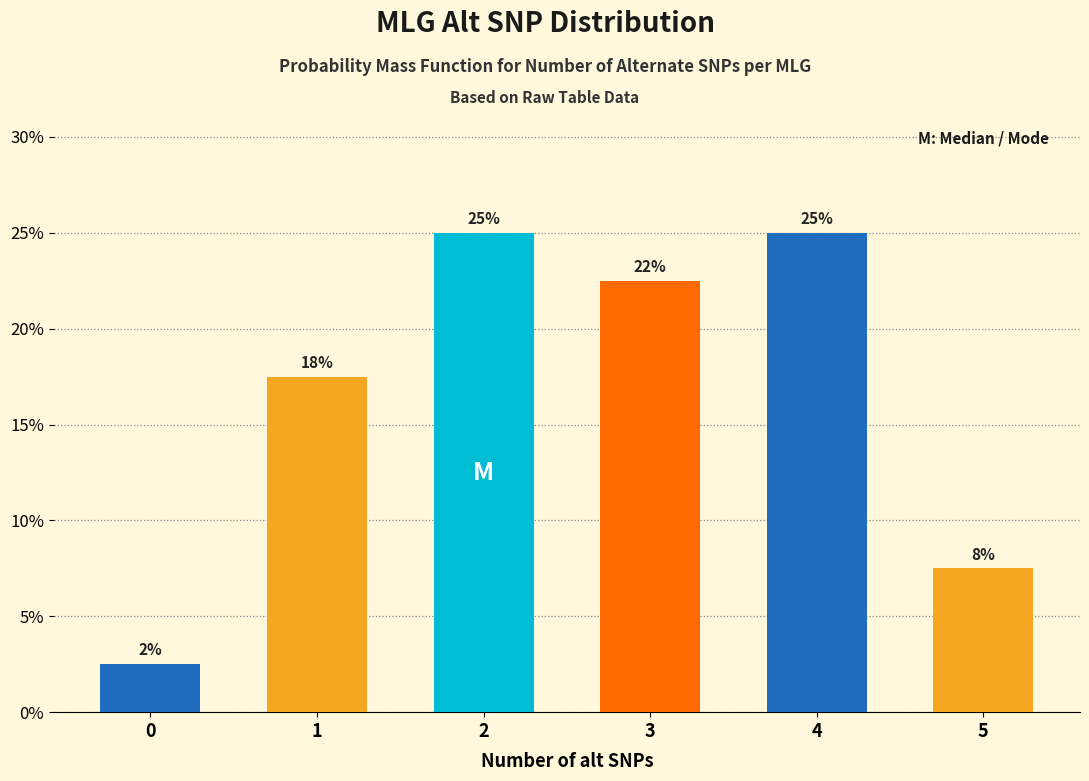

How many bars are there in total?

6